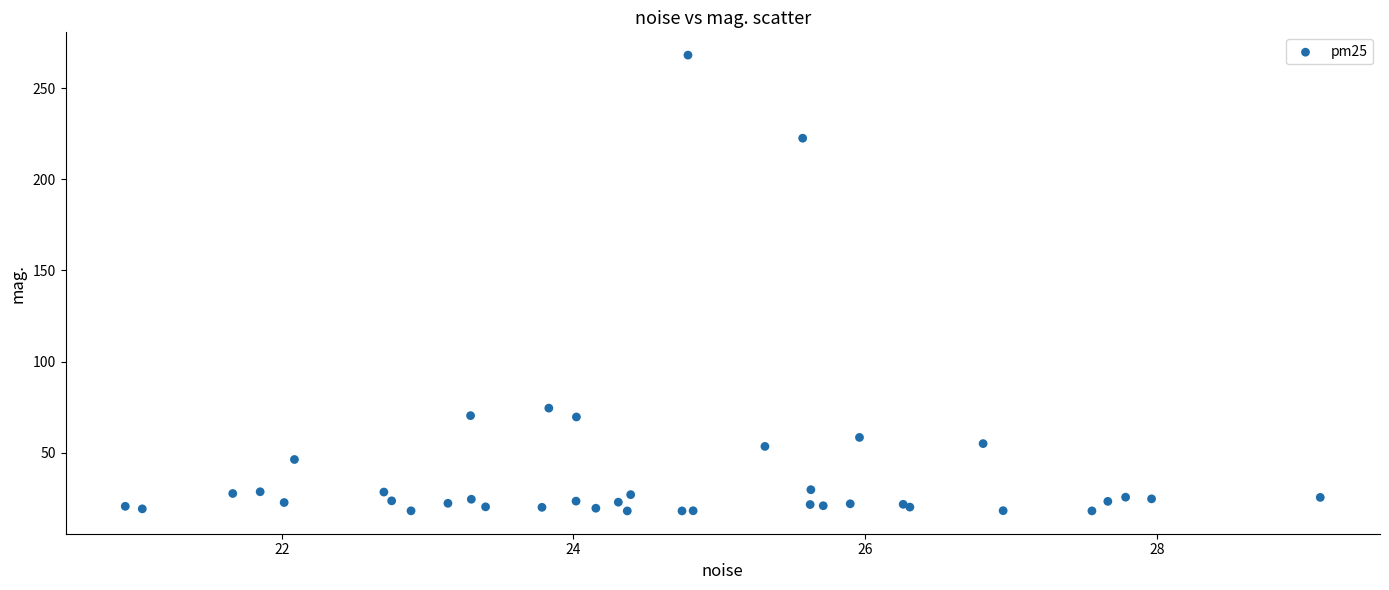

What Y value in the scatter plot is closest to 143?

74.5